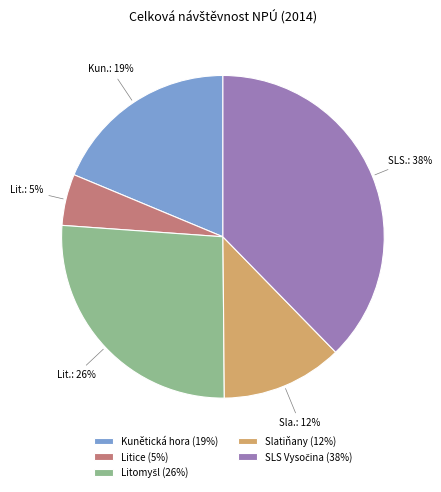

What percentage is the Kunětická hora slice, to the nearest percent?

19%